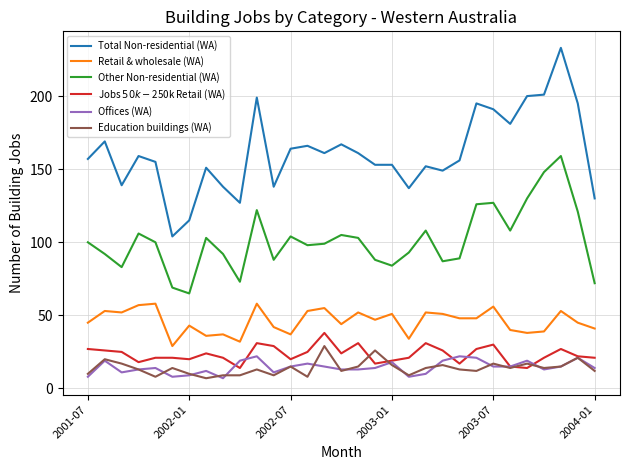

What is the minimum value for Total Non-residential (WA)?

104